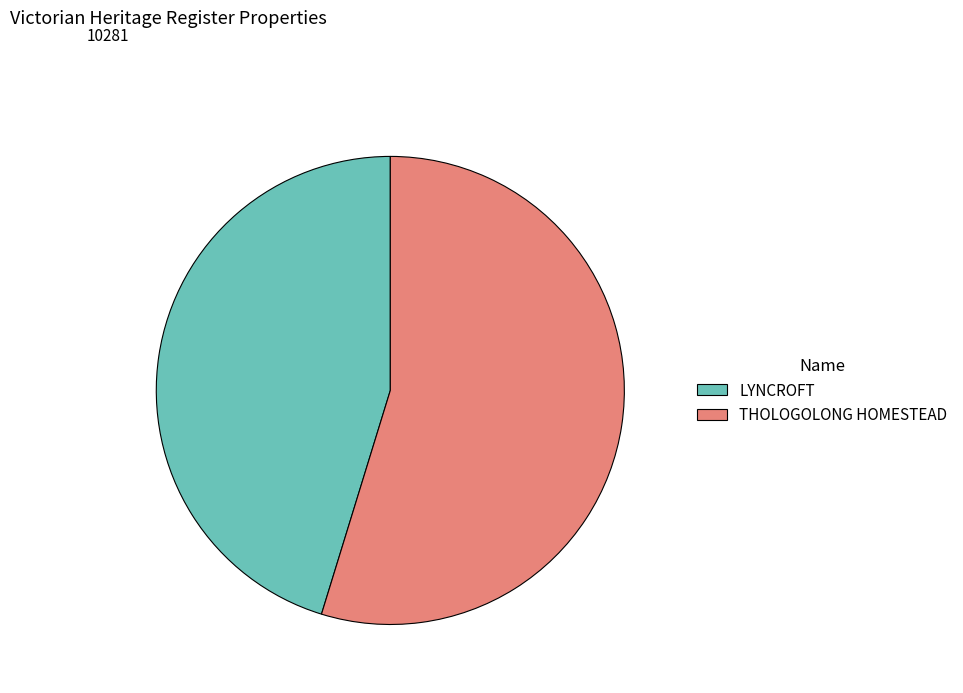

Which category has the biggest portion of the pie?

THOLOGOLONG HOMESTEAD